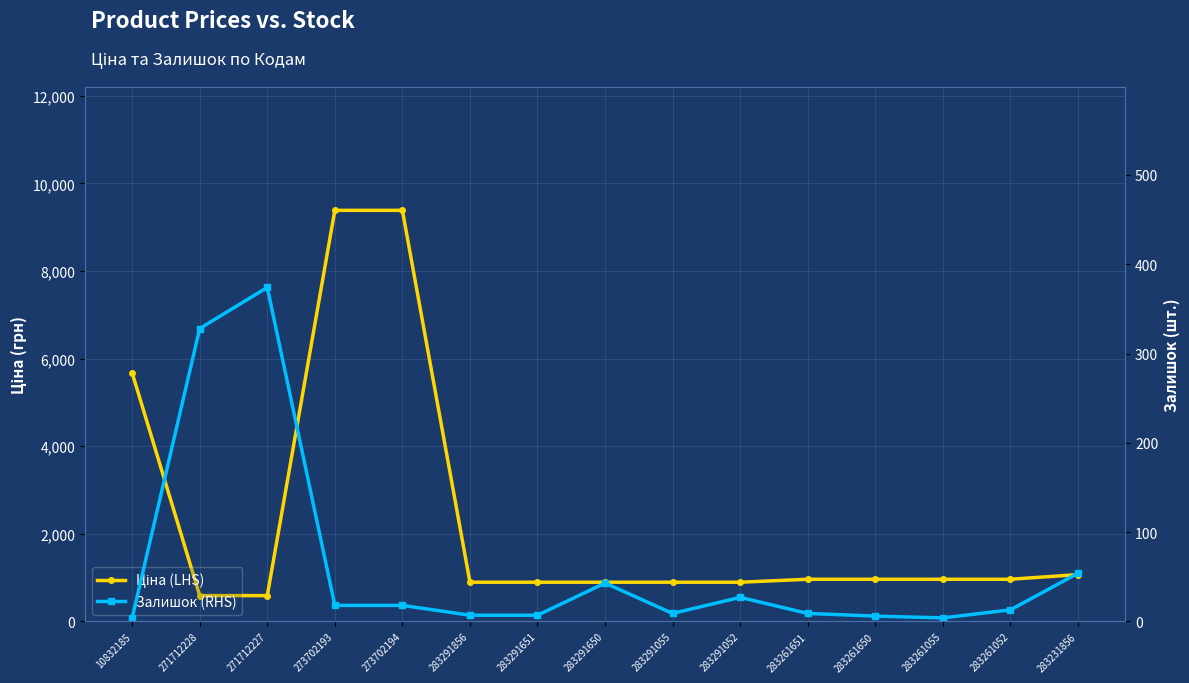

The Ціна (LHS) series shows 1439.2 at 283231856. True or false?

False